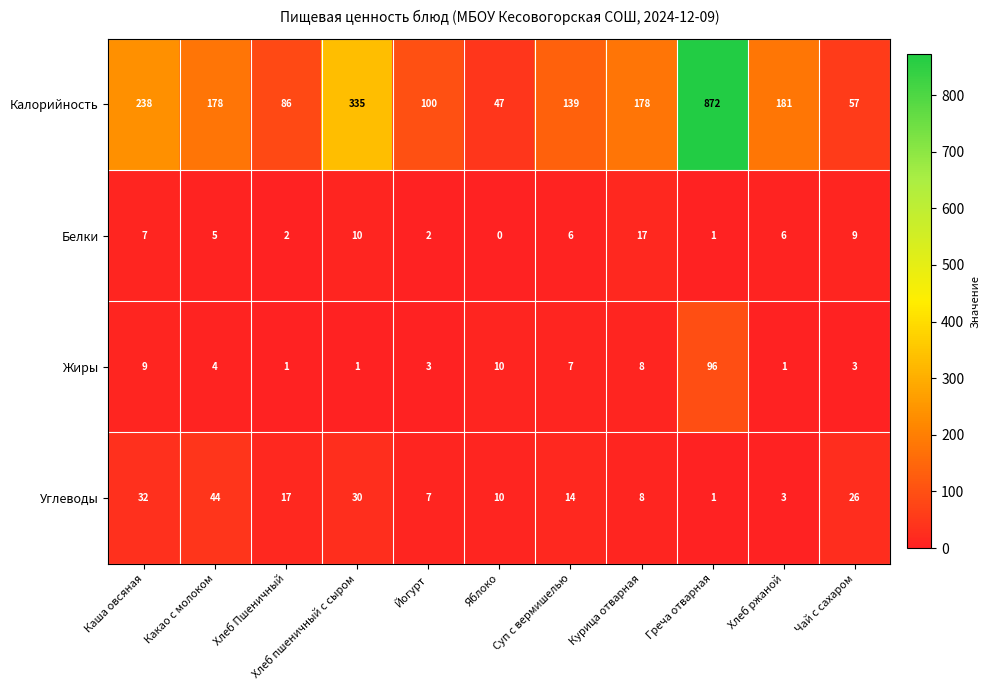

At which category is the sum across all series the highest?

Греча отварная